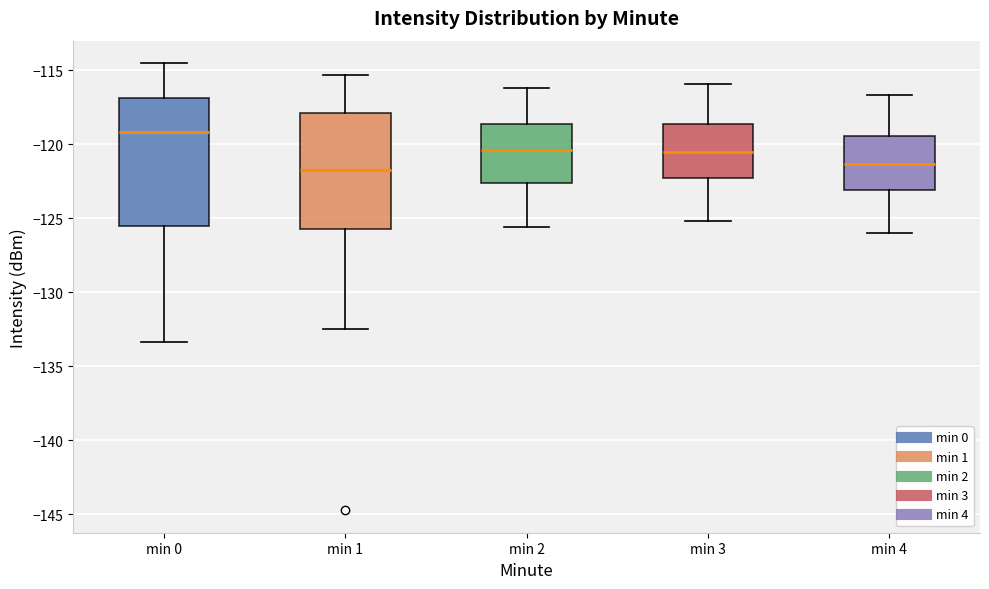

Reading left to right, transcribe this box plot: for each box, give where its median line is, the range the box spans, and where its two whiskers end, as read against the y-axis. The values are not printed on the chart, so give them approximately, as read against the axis.

min 0: median -119.0, box -125.5 to -117.0, whiskers -133.5 to -114.5
min 1: median -122.0, box -125.5 to -118.0, whiskers -132.5 to -115.5
min 2: median -120.5, box -122.5 to -118.5, whiskers -125.5 to -116.0
min 3: median -120.5, box -122.5 to -118.5, whiskers -125.0 to -116.0
min 4: median -121.5, box -123.0 to -119.5, whiskers -126.0 to -116.5